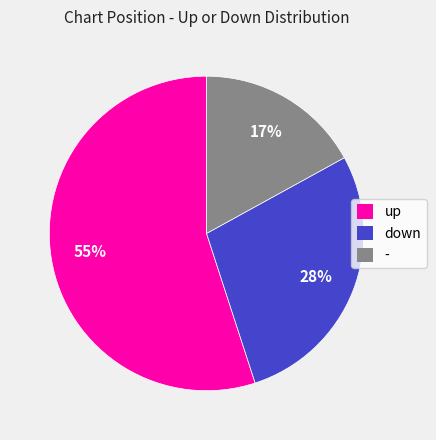

Which has a higher value, - or down?

down